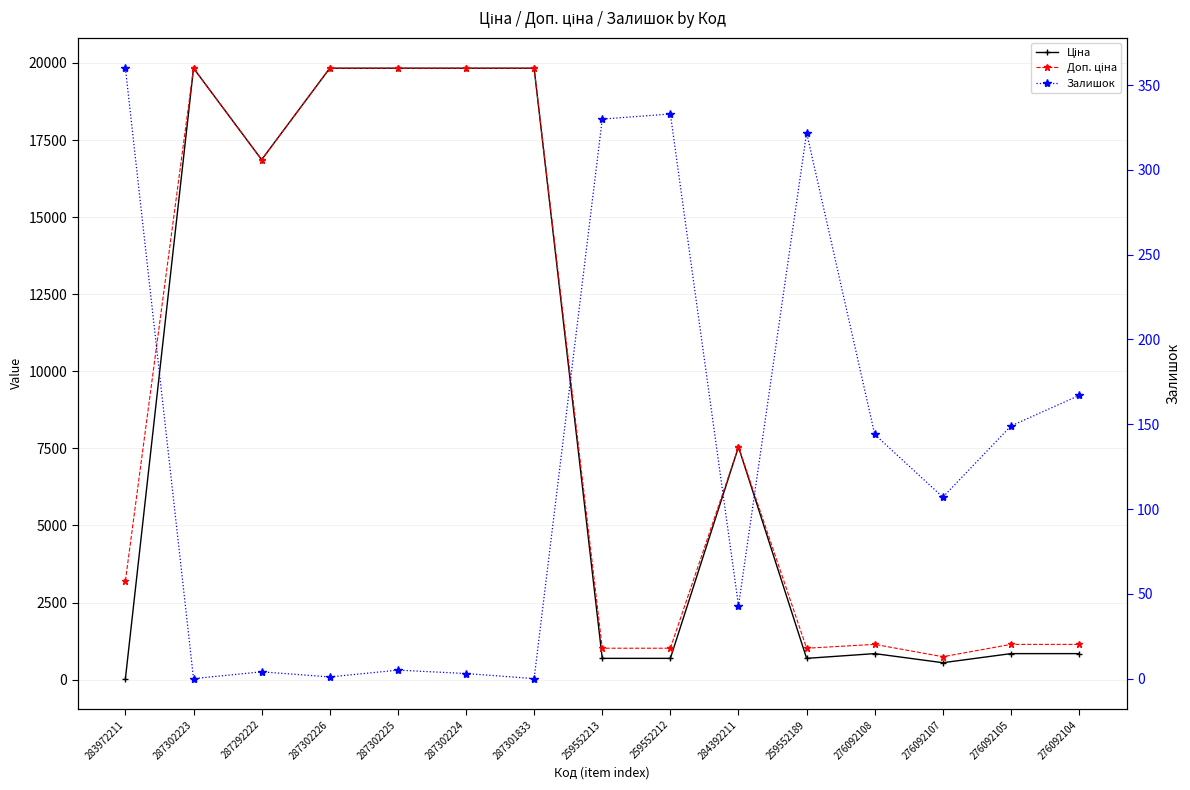

Which series has the widest spread of values?

Ціна